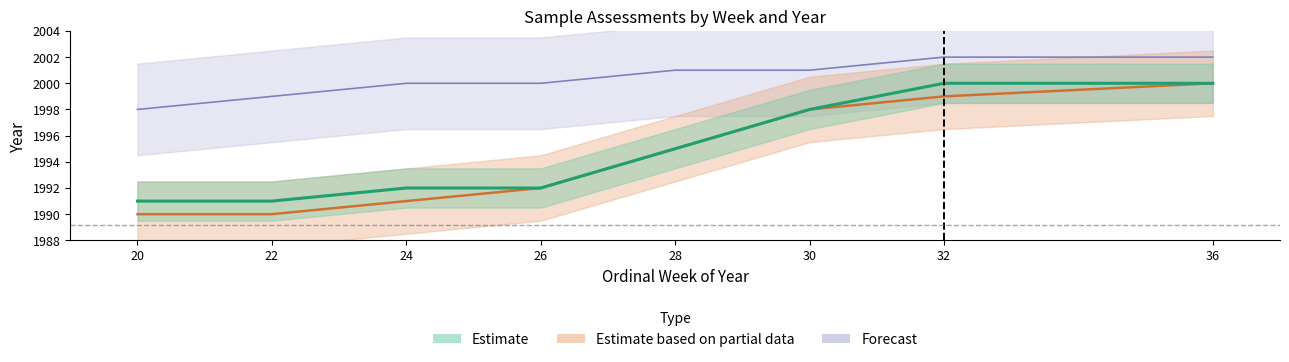

Reading left to right, extract all data points from this chart.

Estimate: 1991	1991	1992	1992	1995	1998	2000	2000
Estimate based on partial data: 1990	1990	1991	1992	1995	1998	1999	2000
Forecast: 1998	1999	2000	2000	2001	2001	2002	2002